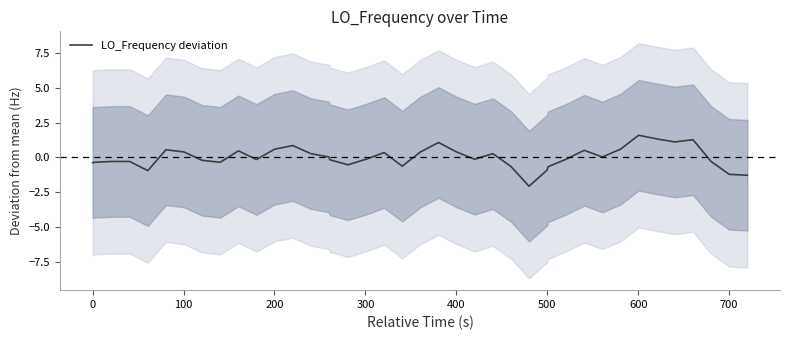

How many points are lower than both their immediate neighbors (excluding endpoints)?

9